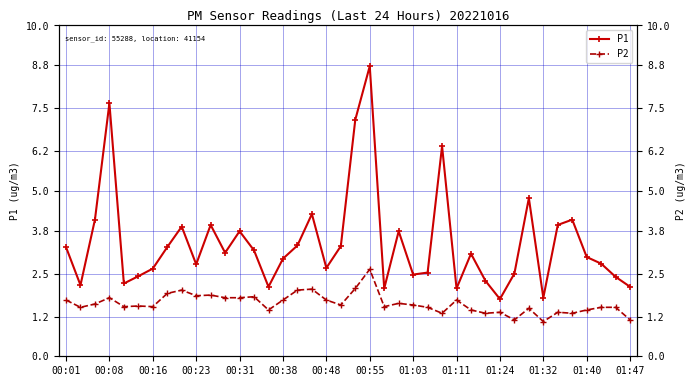

At which category is the sum across all series the highest?

00:55